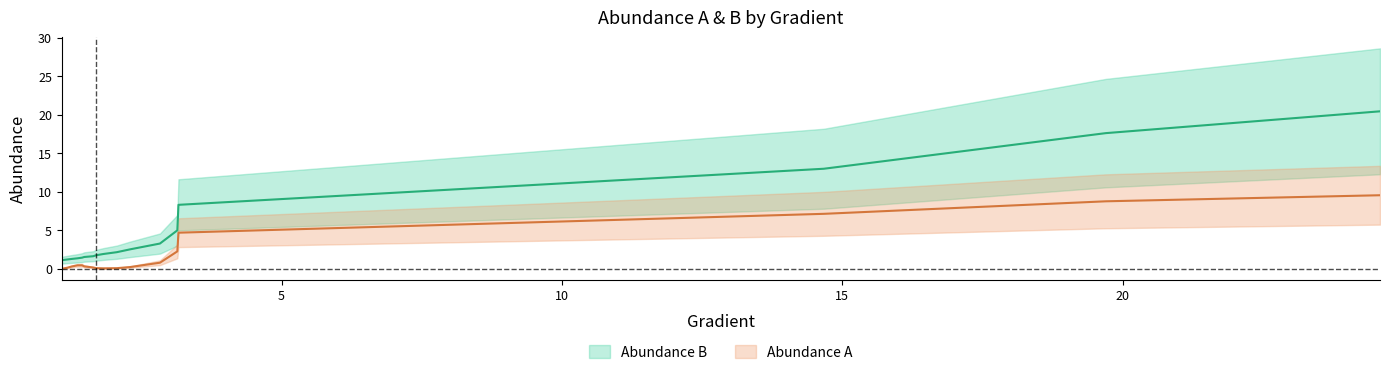

The value of Abundance B at 1.64 is 2.5. True or false?

False